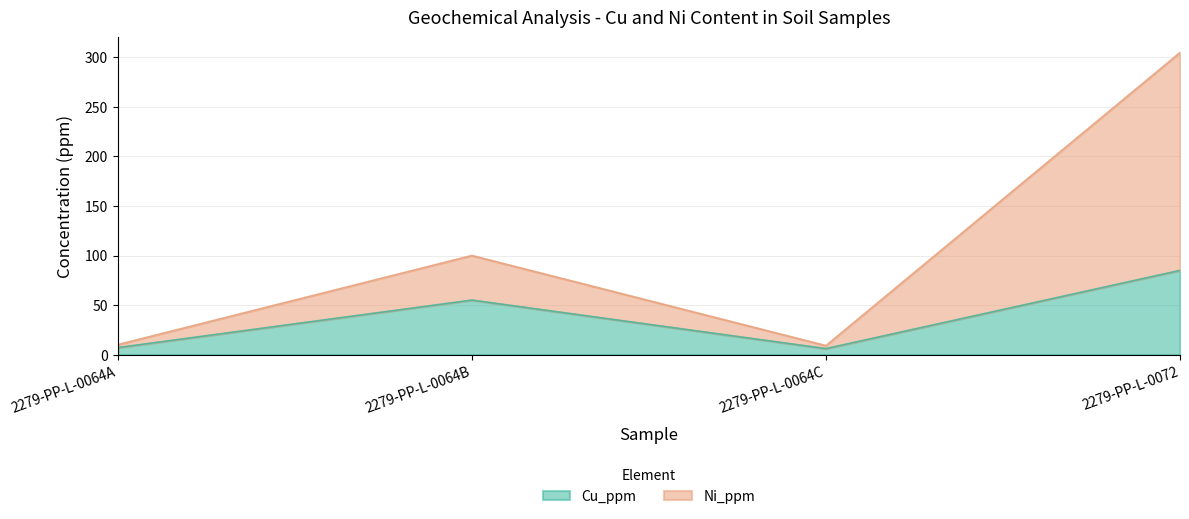

What is the difference between the Cu_ppm values at 2279-PP-L-0064B and 2279-PP-L-0064C?

49